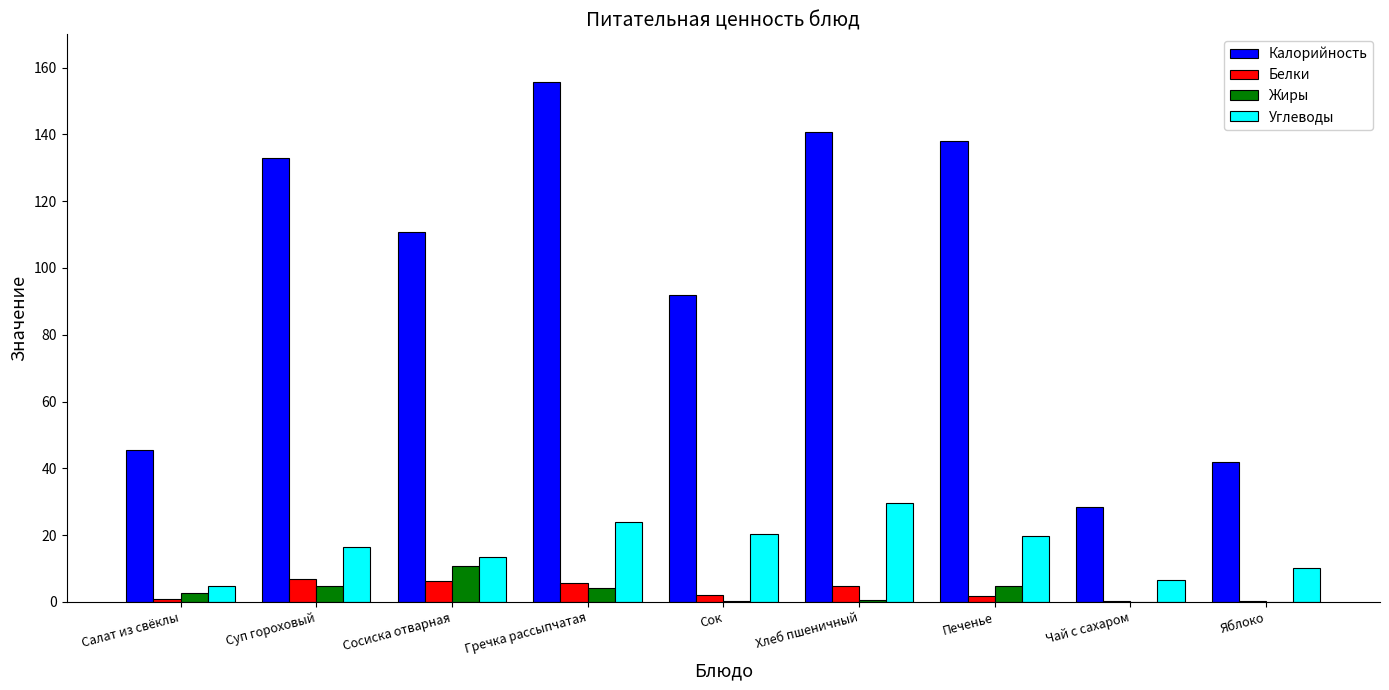

Where is Калорийность nearest to the value 92?

Сок